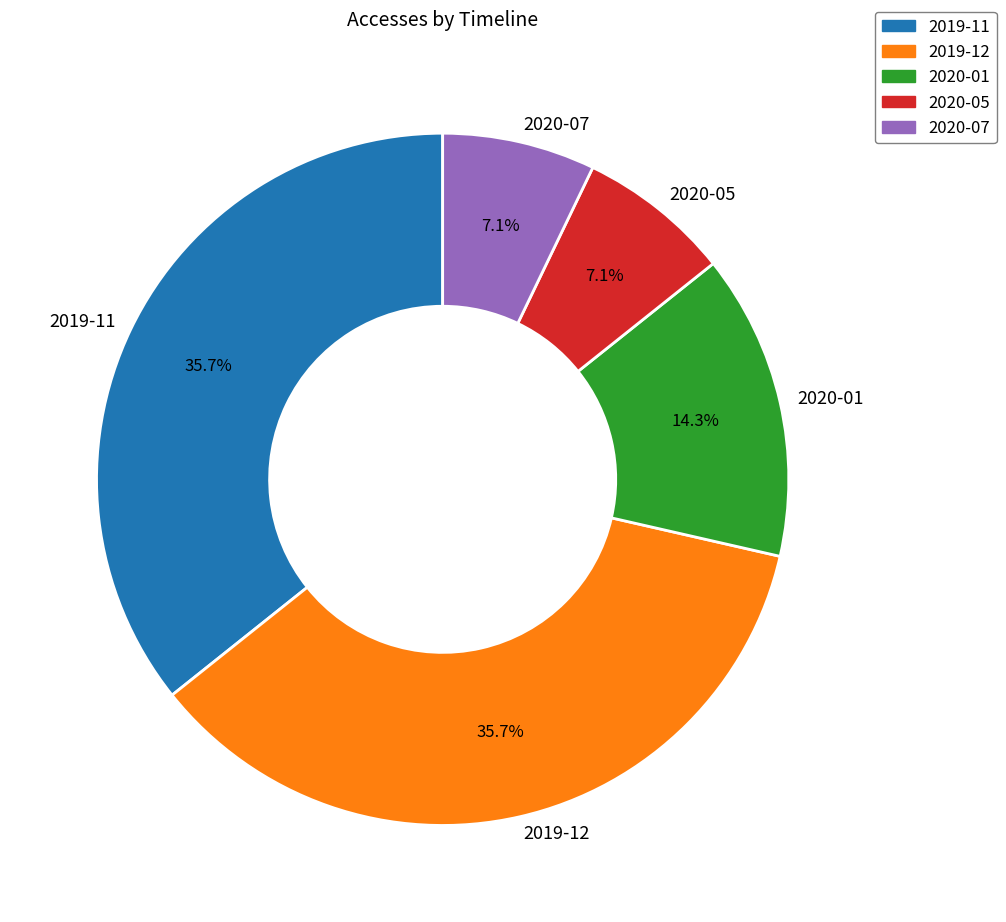

Is there a majority slice in this chart?

No